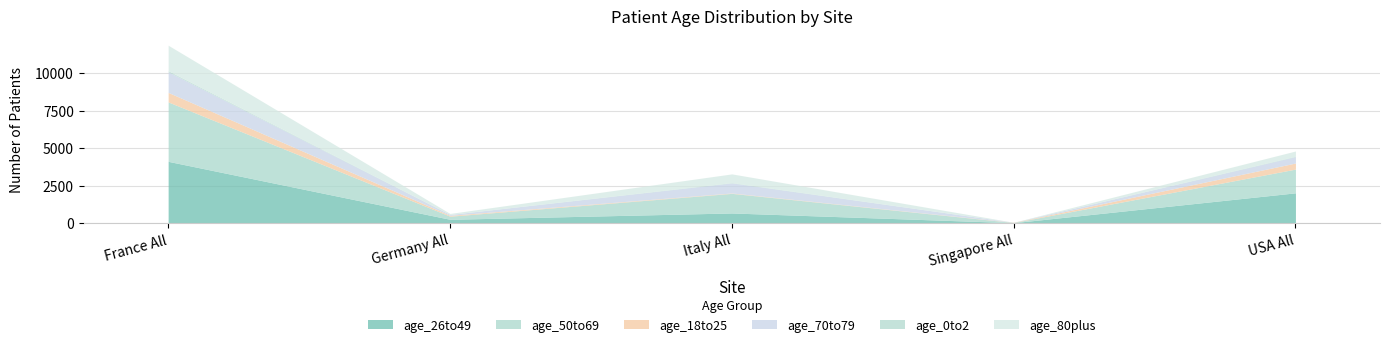

How many lines are shown in the chart?

6